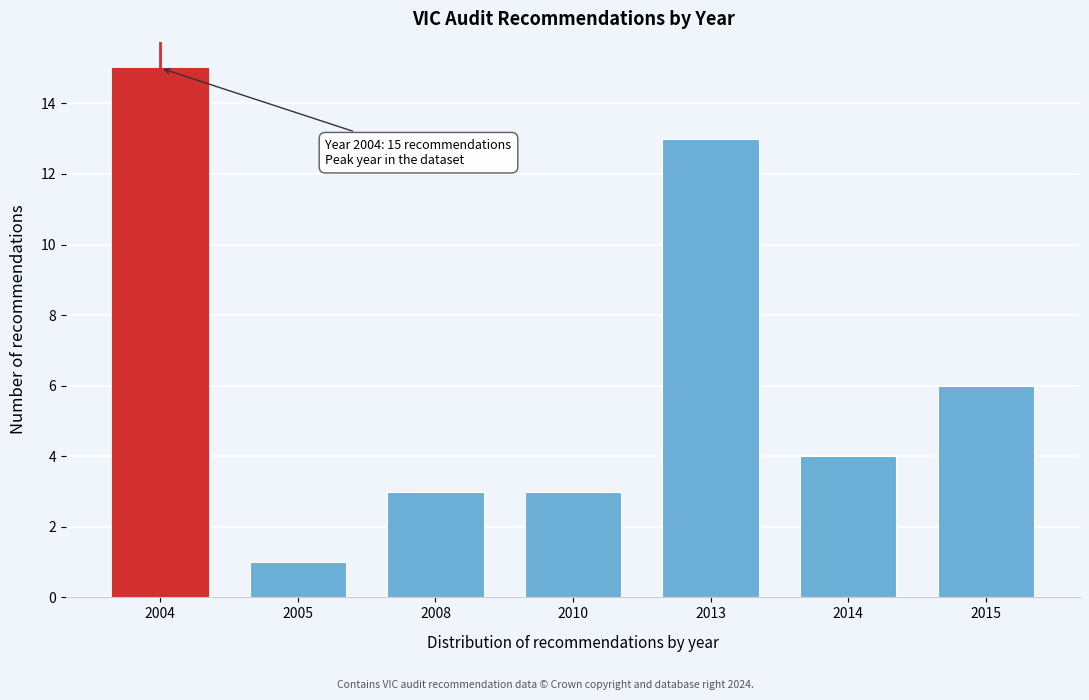

Reading right to left, what are all the values shown in this chart?

2015=6	2014=4	2013=13	2010=3	2008=3	2005=1	2004=15